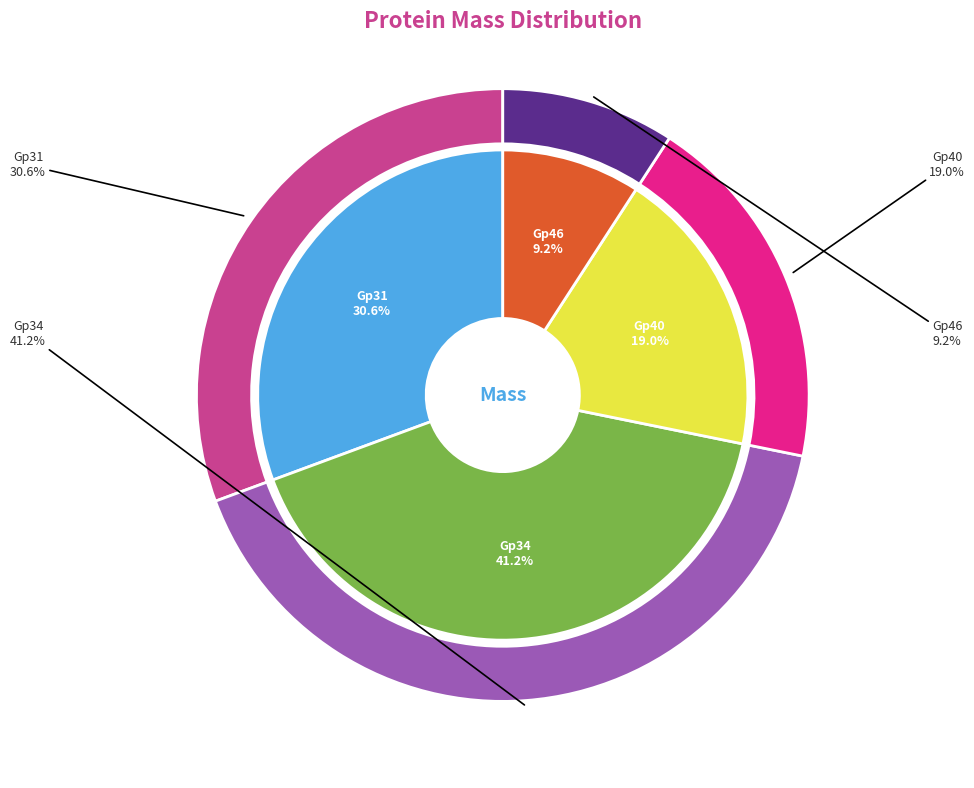

What percentage is NOT represented by Gp31?

69.4%